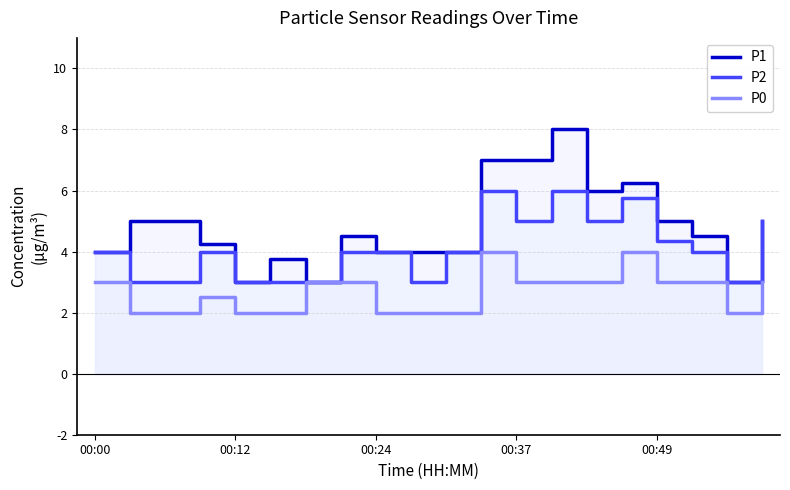

True or false: P1 has a value of 8.0 at 13.

True